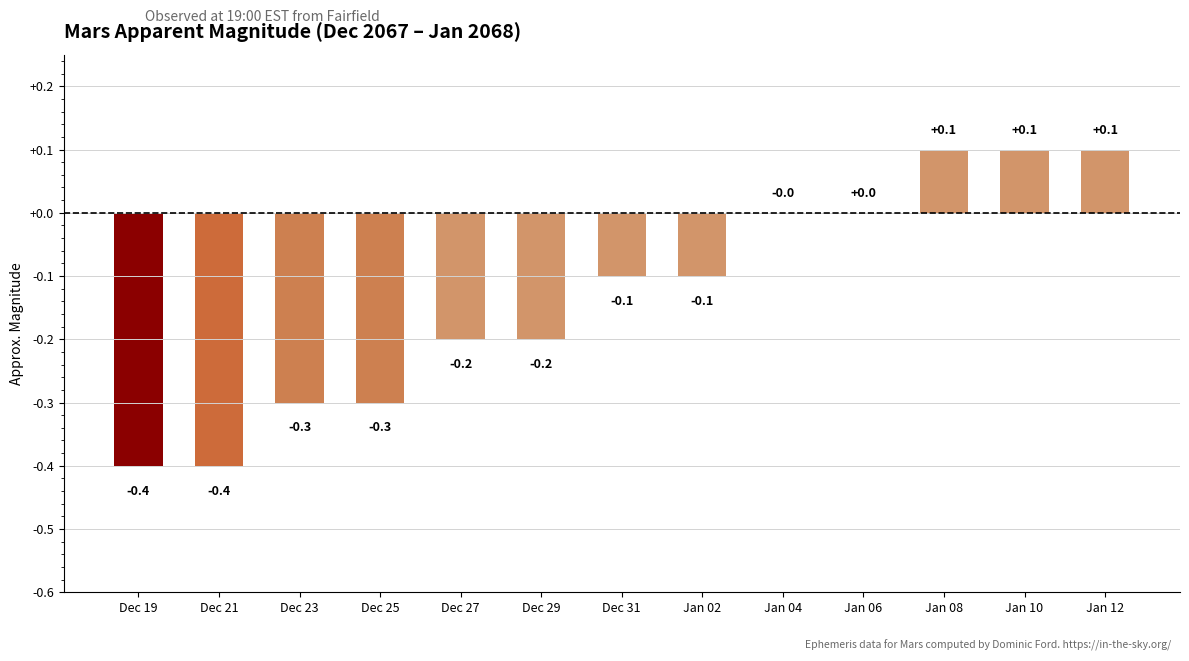

Does the chart contain stacked bars?

No